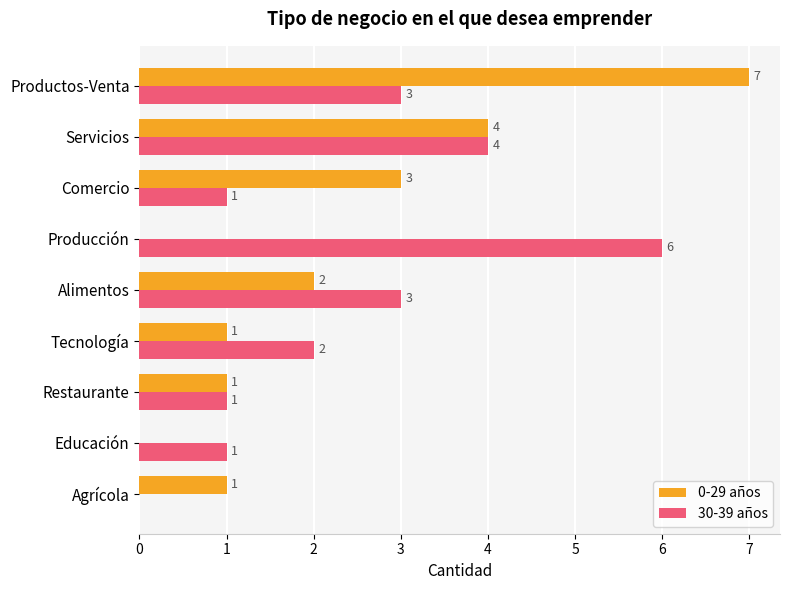

How many 0-29 años values are between 1 and 3?

5